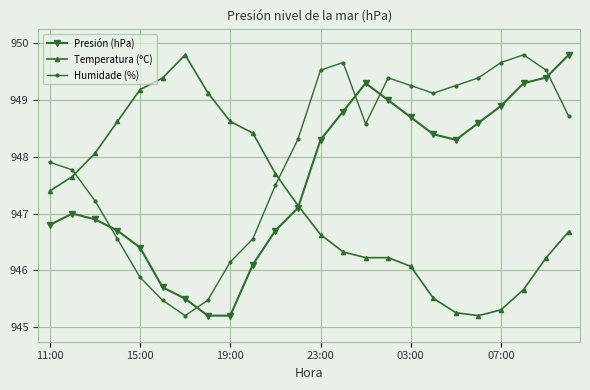

True or false: Humidade (%) has more than 1 interior local peaks.

True